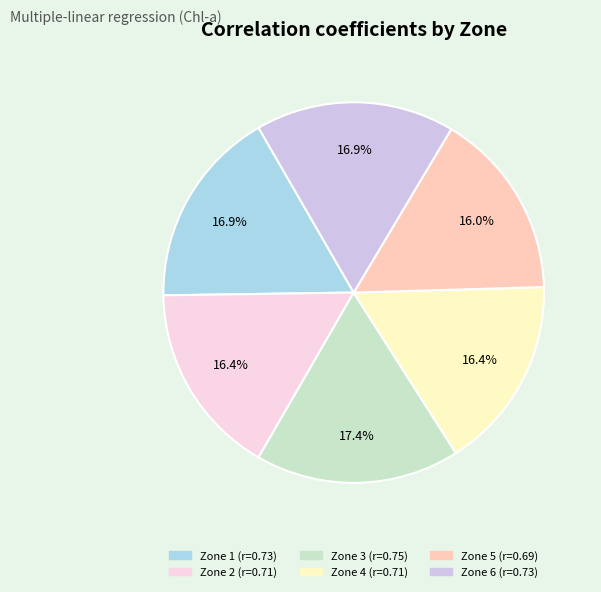

Does Zone 1 account for over 50% of the chart?

No